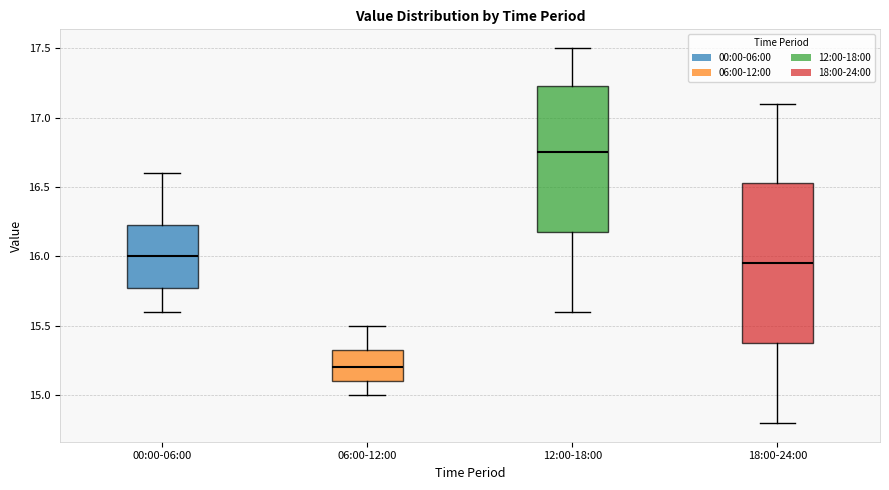

Reading left to right, transcribe this box plot: for each box, give where its median line is, the range the box spans, and where its two whiskers end, as read against the y-axis. The values are not printed on the chart, so give them approximately, as read against the axis.

00:00-06:00: median 16.00, box 15.80 to 16.25, whiskers 15.60 to 16.60
06:00-12:00: median 15.20, box 15.10 to 15.35, whiskers 15.00 to 15.50
12:00-18:00: median 16.75, box 16.20 to 17.25, whiskers 15.60 to 17.50
18:00-24:00: median 15.95, box 15.40 to 16.55, whiskers 14.80 to 17.10